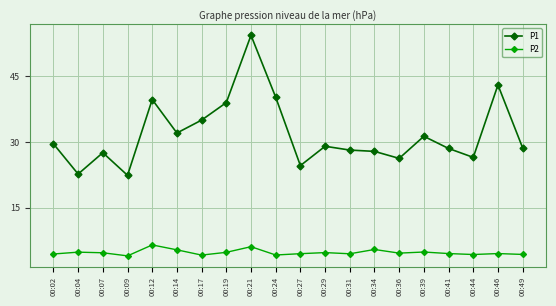

What is the difference between the second highest and minimum values in the P2 series?

2.1